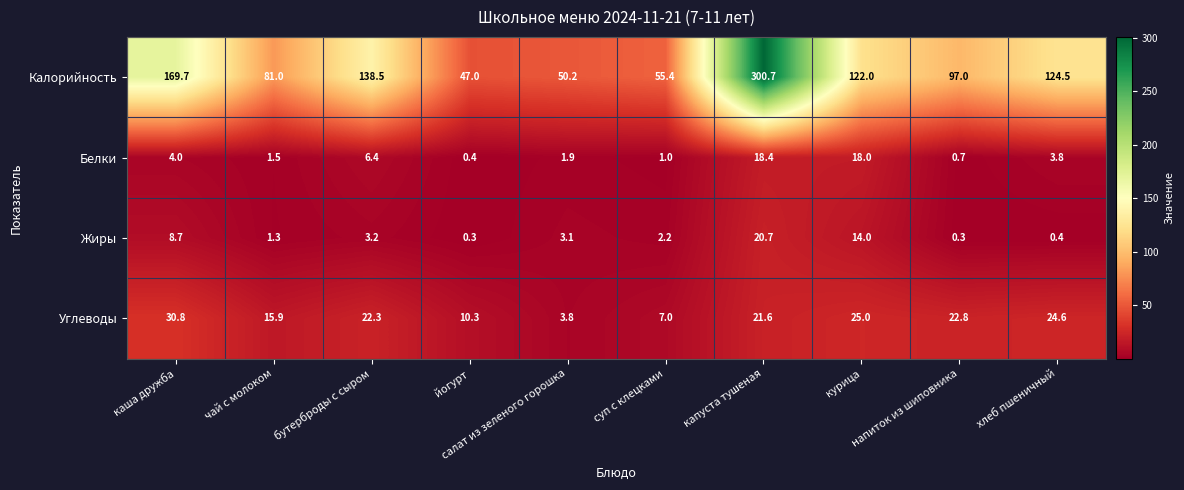

What is the approximate value of Белки at салат из зеленого горошка?

1.9